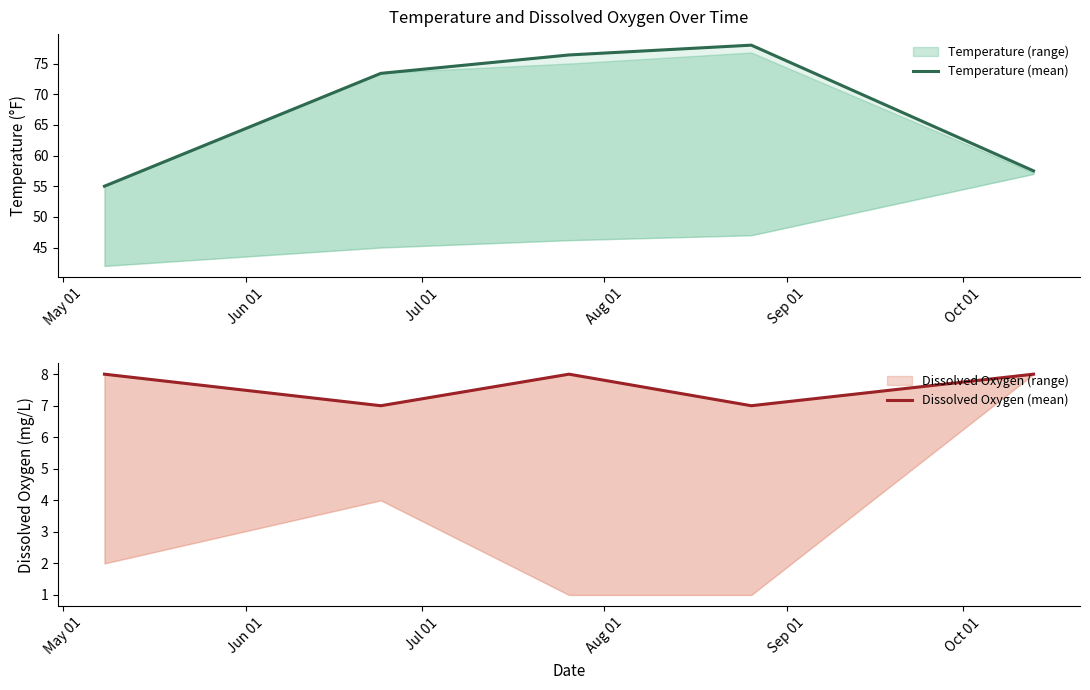

What is the spread (max minus min) of values at May 01?

47.0